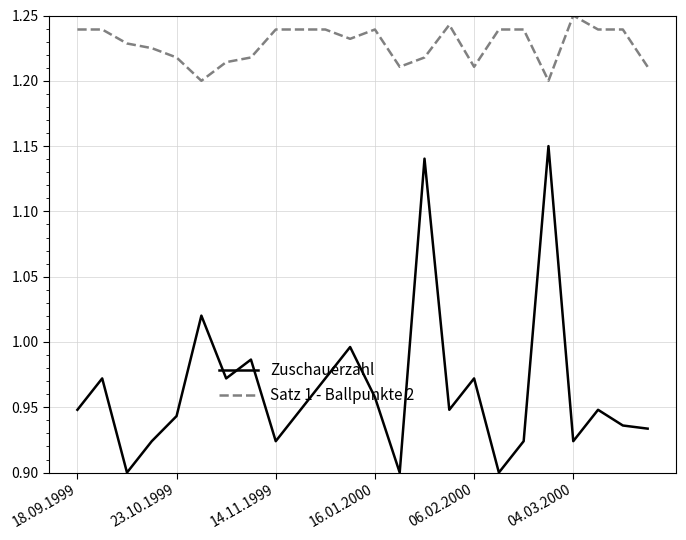

Which series has the largest total across all categories?

Satz 1 - Ballpunkte 2